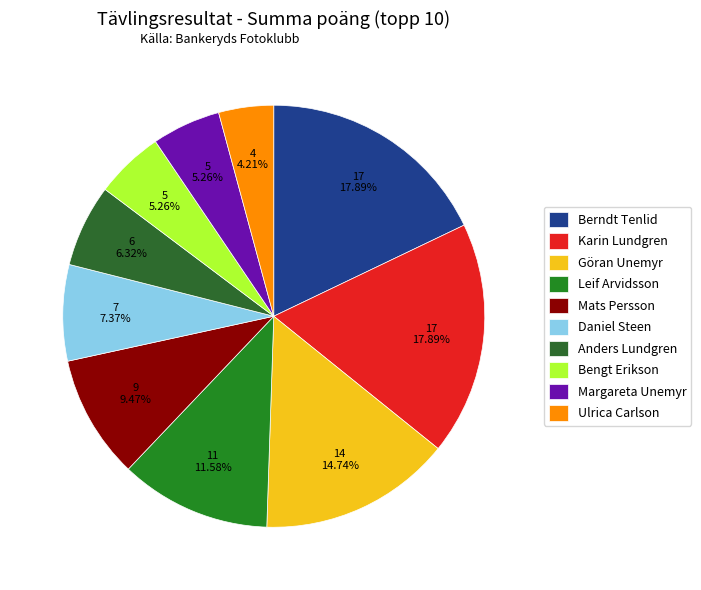

What is the change in value from Karin Lundgren to Daniel Steen?

-10